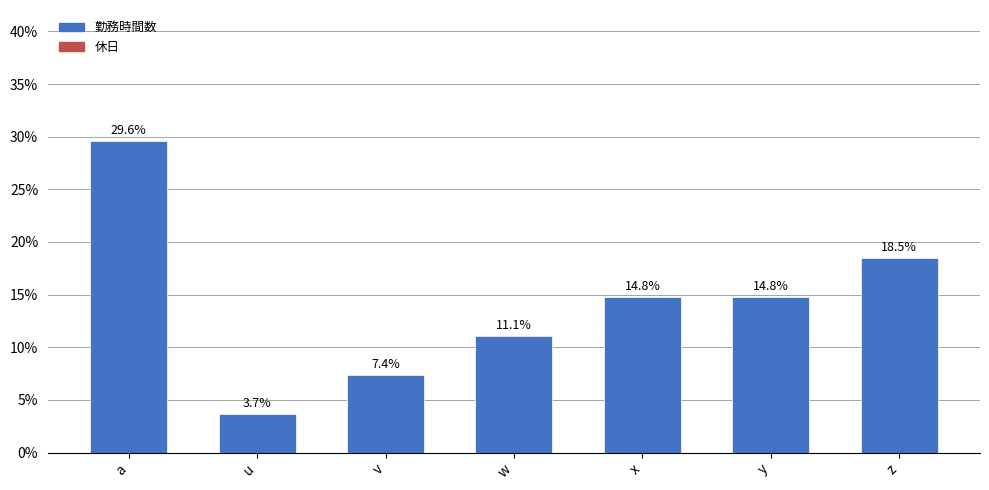

Which label corresponds to the smallest value in the chart?

u